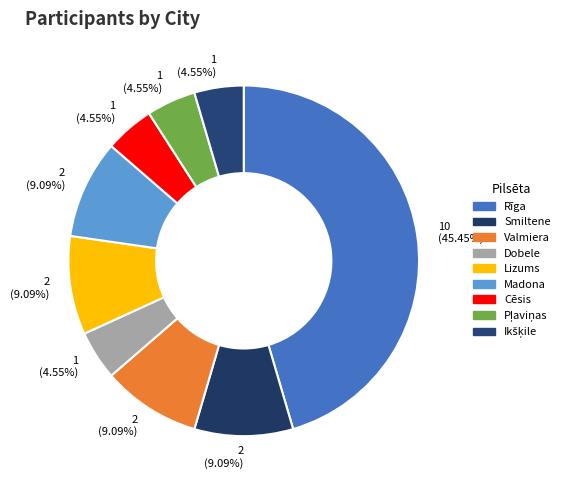

What percentage is NOT represented by Cēsis?

95.5%